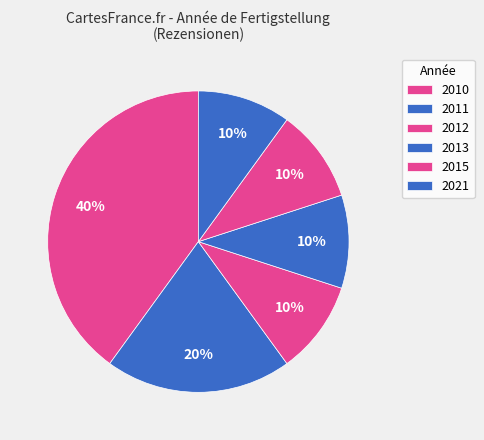

Which has a higher value, 2010 or 2011?

2010